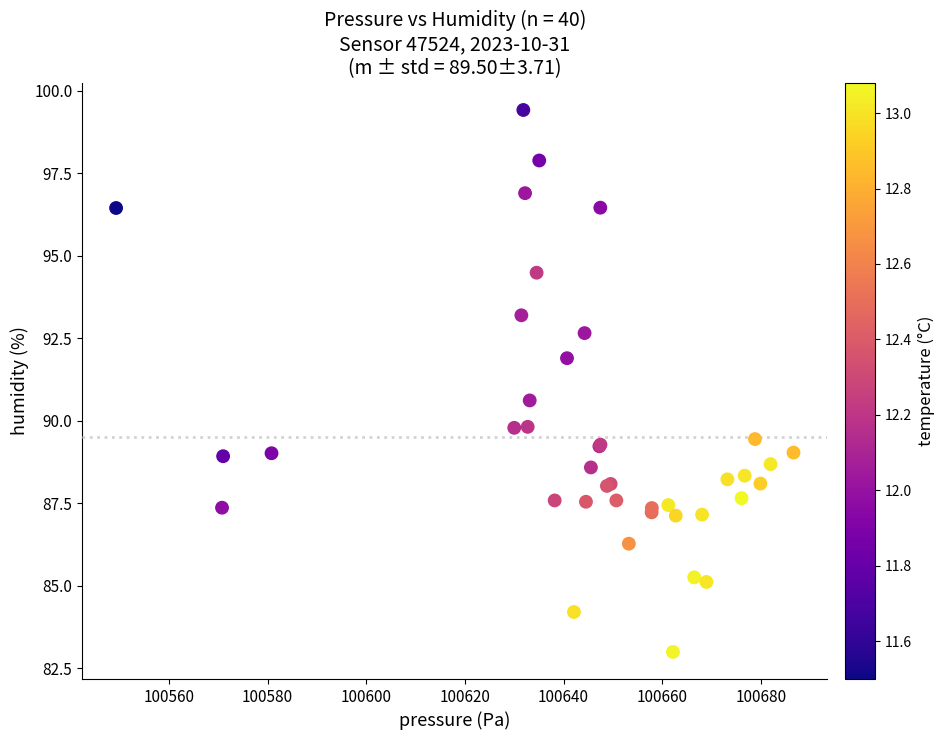

What Y value in the scatter plot is closest to 91?

90.6